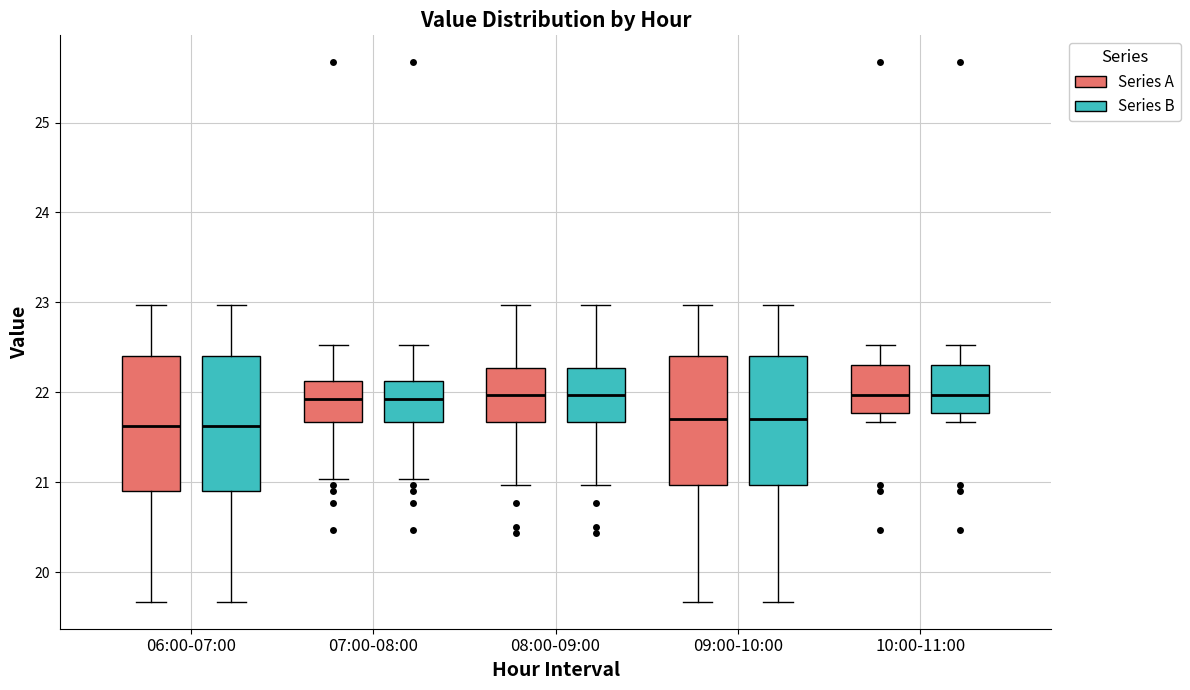

Reading left to right, read every box against the y-axis: the position of its median line, the range the box covers, and the ends of its whiskers. The values are not printed on the chart, so give them approximately, as read against the axis.

06:00-07:00 (Series A): median 21.6, box 20.9 to 22.4, whiskers 19.7 to 23.0
06:00-07:00 (Series B): median 21.6, box 20.9 to 22.4, whiskers 19.7 to 23.0
07:00-08:00 (Series A): median 21.9, box 21.7 to 22.1, whiskers 21.0 to 22.5
07:00-08:00 (Series B): median 21.9, box 21.7 to 22.1, whiskers 21.0 to 22.5
08:00-09:00 (Series A): median 22.0, box 21.7 to 22.3, whiskers 21.0 to 23.0
08:00-09:00 (Series B): median 22.0, box 21.7 to 22.3, whiskers 21.0 to 23.0
09:00-10:00 (Series A): median 21.7, box 21.0 to 22.4, whiskers 19.7 to 23.0
09:00-10:00 (Series B): median 21.7, box 21.0 to 22.4, whiskers 19.7 to 23.0
10:00-11:00 (Series A): median 22.0, box 21.8 to 22.3, whiskers 21.7 to 22.5
10:00-11:00 (Series B): median 22.0, box 21.8 to 22.3, whiskers 21.7 to 22.5